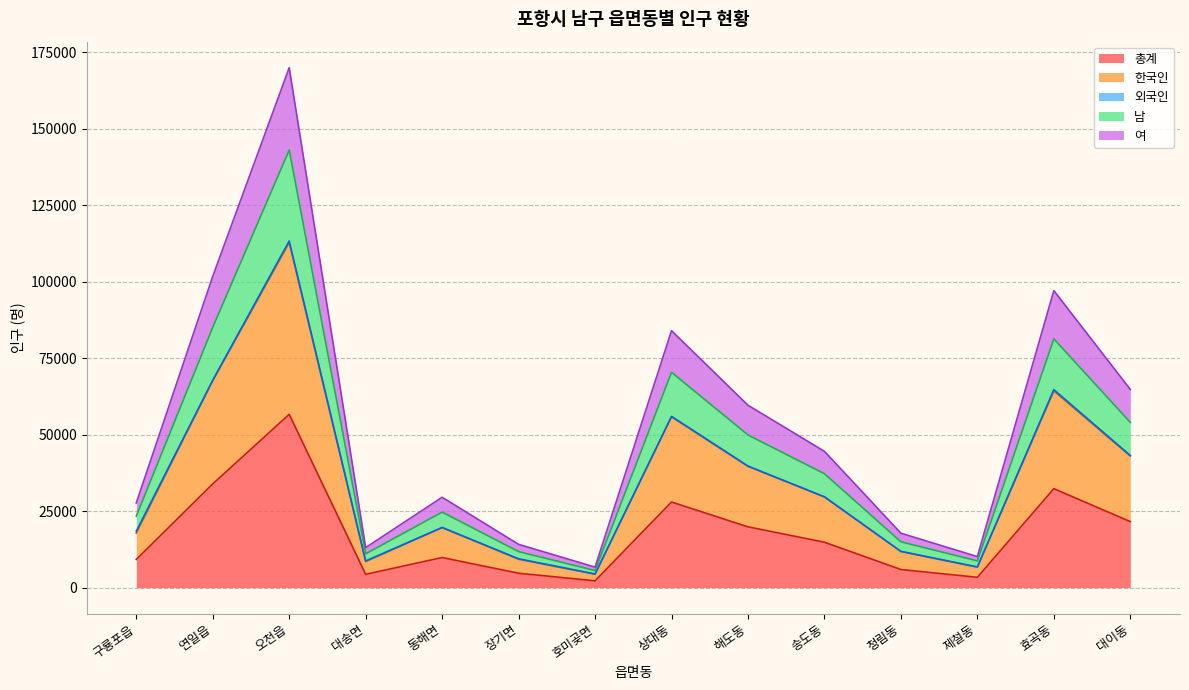

Does the chart have visible grid lines?

Yes